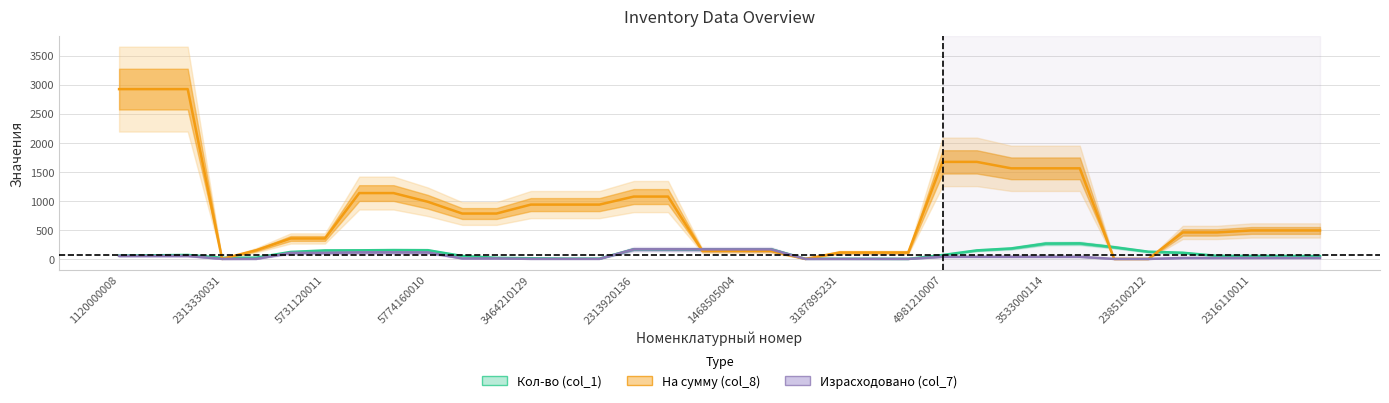

What is the average value of the На сумму (col_8) series?

848.1